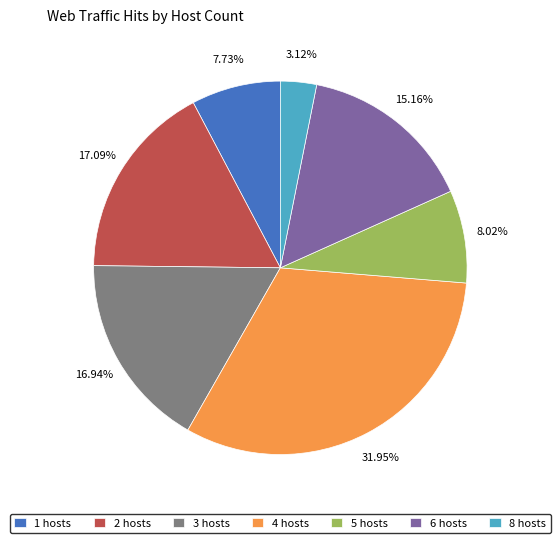

Approximately how many times larger is the value at 3 hosts compared to 1 hosts?

2.2